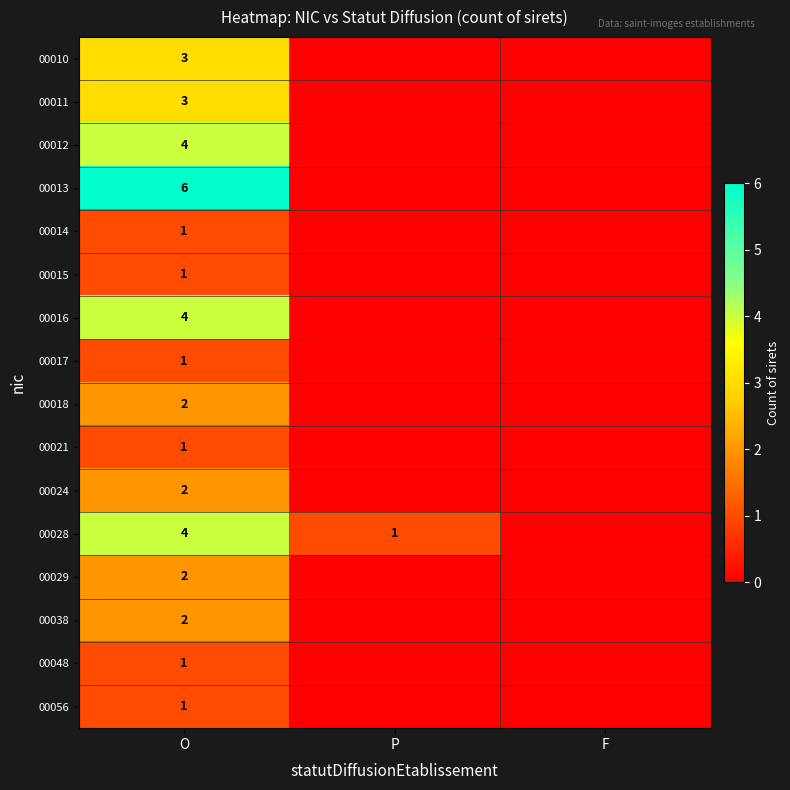

What is the spread (max minus min) of values at O?

5